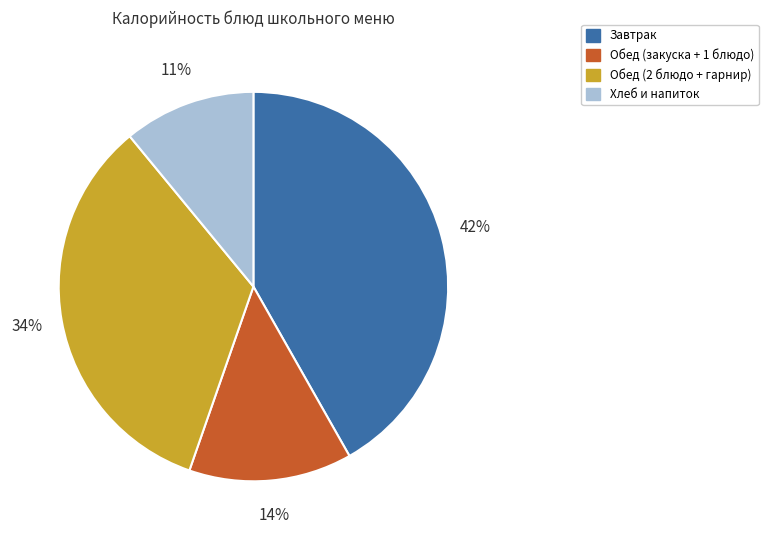

Is there any slice that represents more than half of the pie?

No